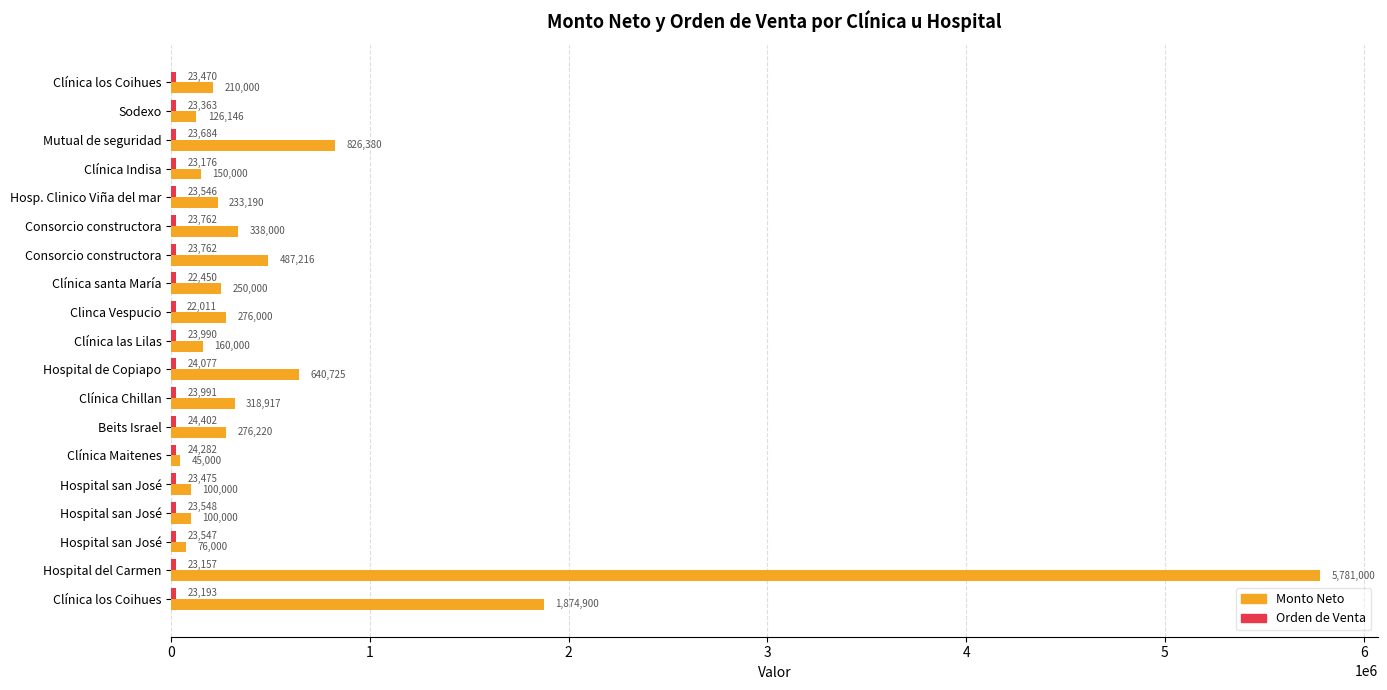

Count the number of categories in the chart.

19